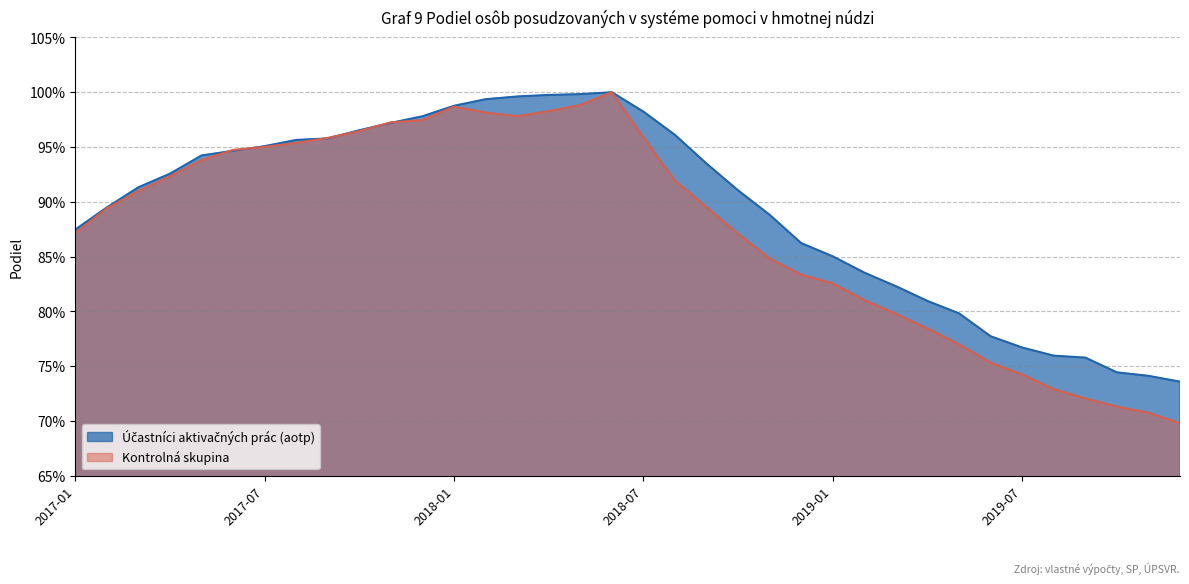

At which label is Kontrolná skupina closest to 0?

2019-12